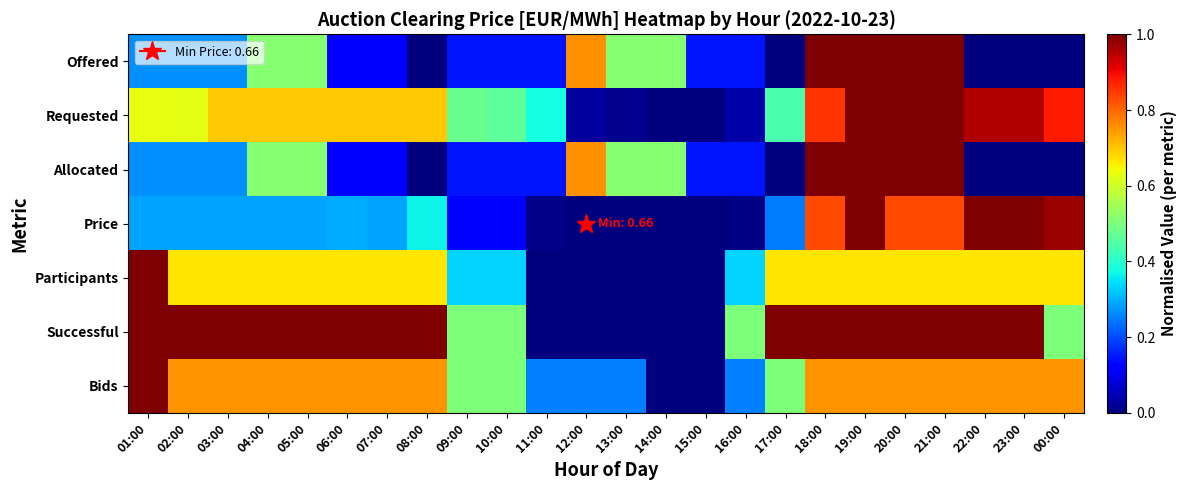

Which series changed the most between 01:00 and 22:00?

Price